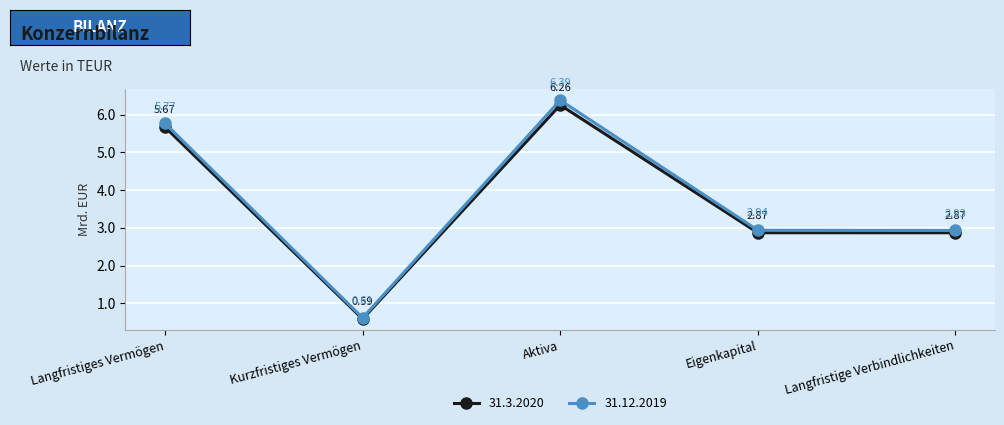

At which category does the chart reach its peak across all series?

Aktiva